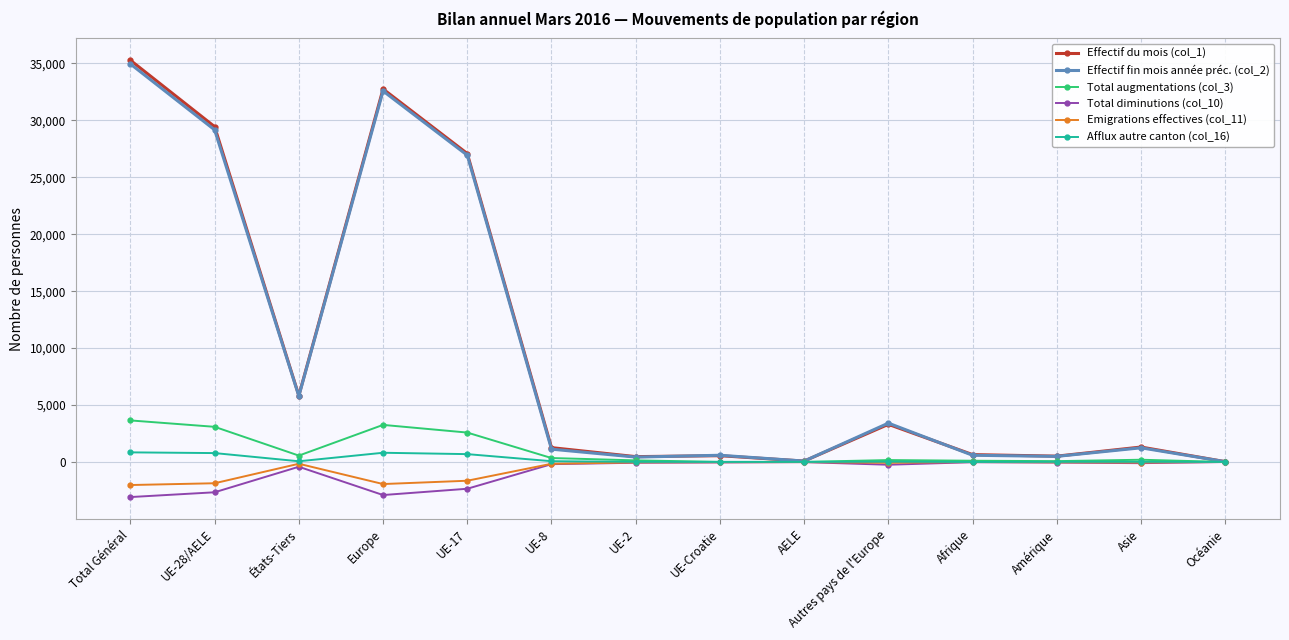

Where is the first local maximum for Total diminutions (col_10)?

États-Tiers